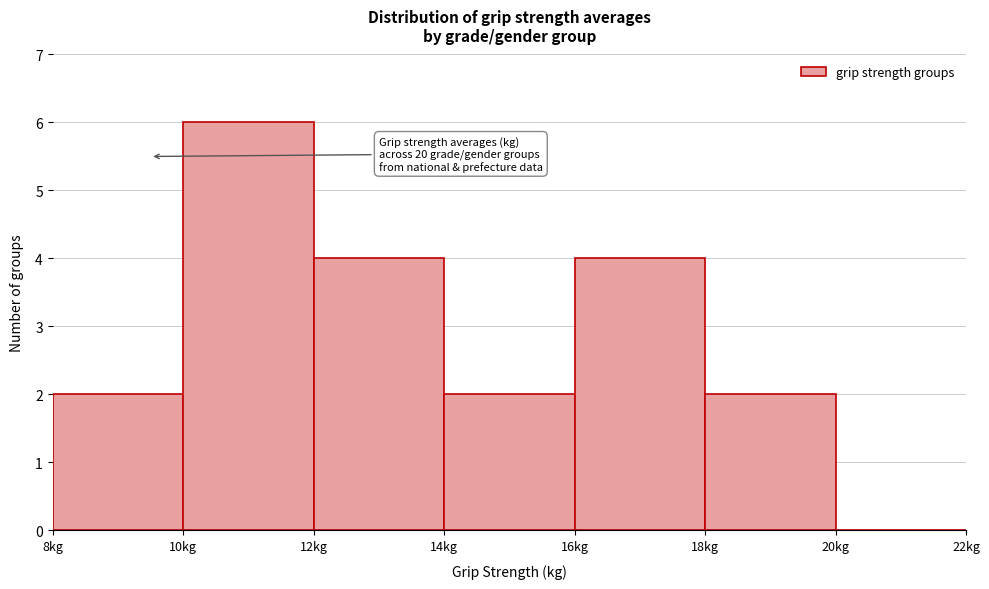

Which range on the x-axis has the tallest bar?

10 to 12